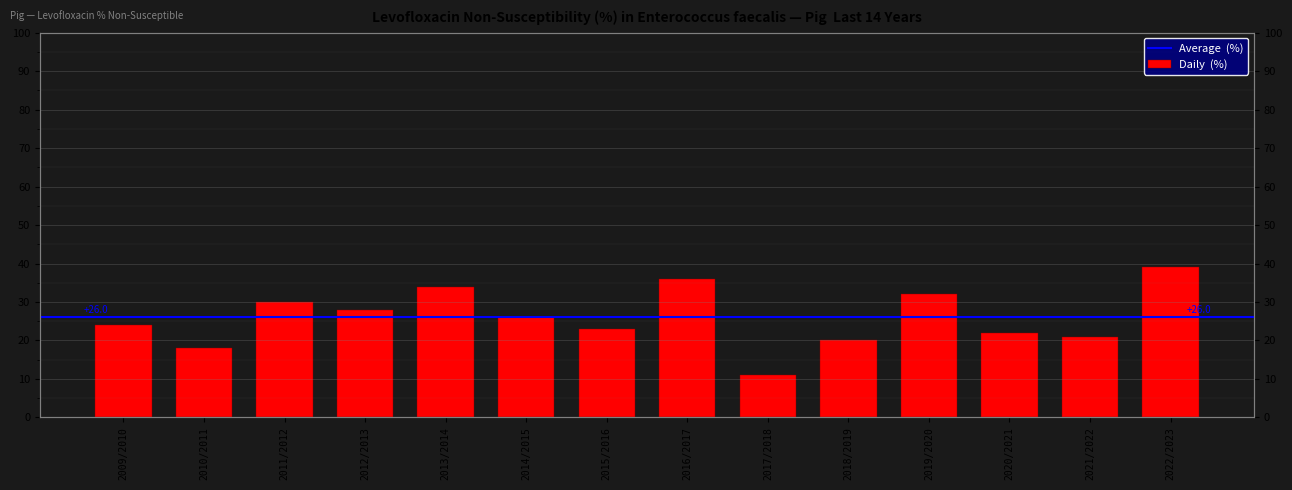

What is the value of the 10th bar from the left?

20